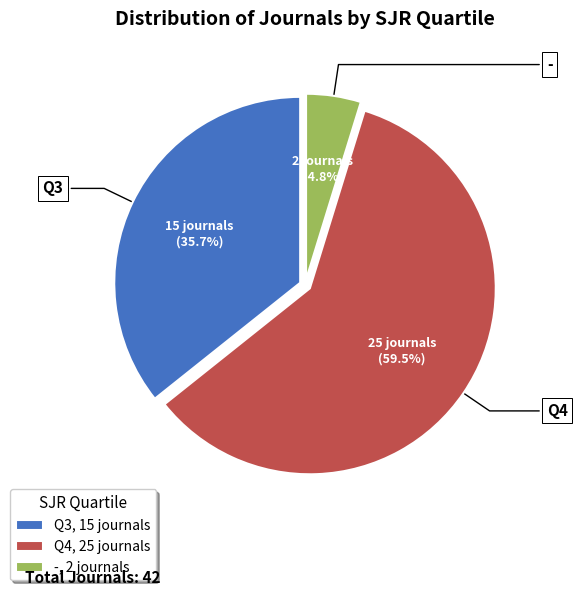

What percentage is the Q3 slice, to the nearest percent?

36%